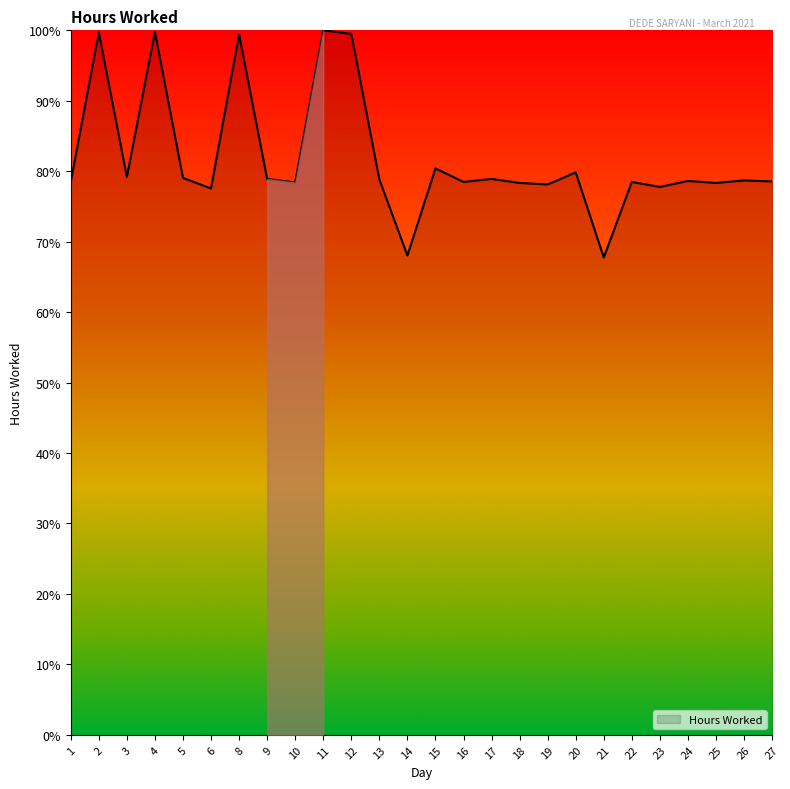

What is the difference between the maximum and minimum values?

32.2